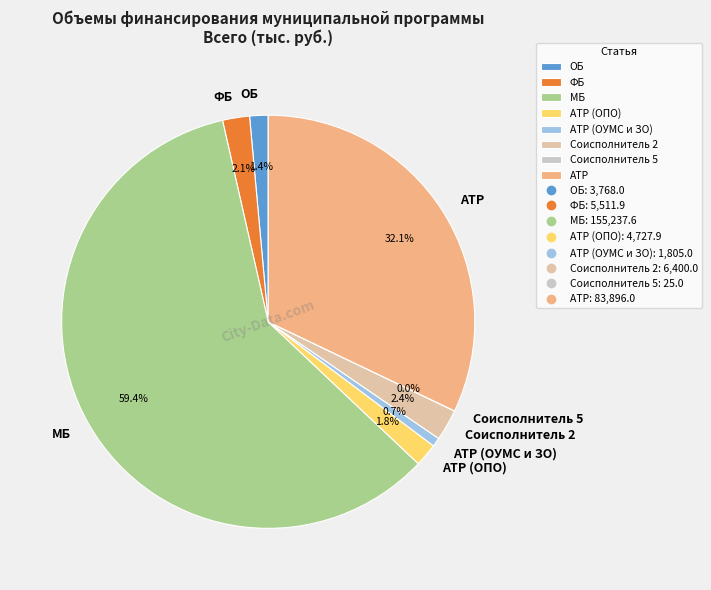

To the nearest percent, what is the average slice percentage?

12%